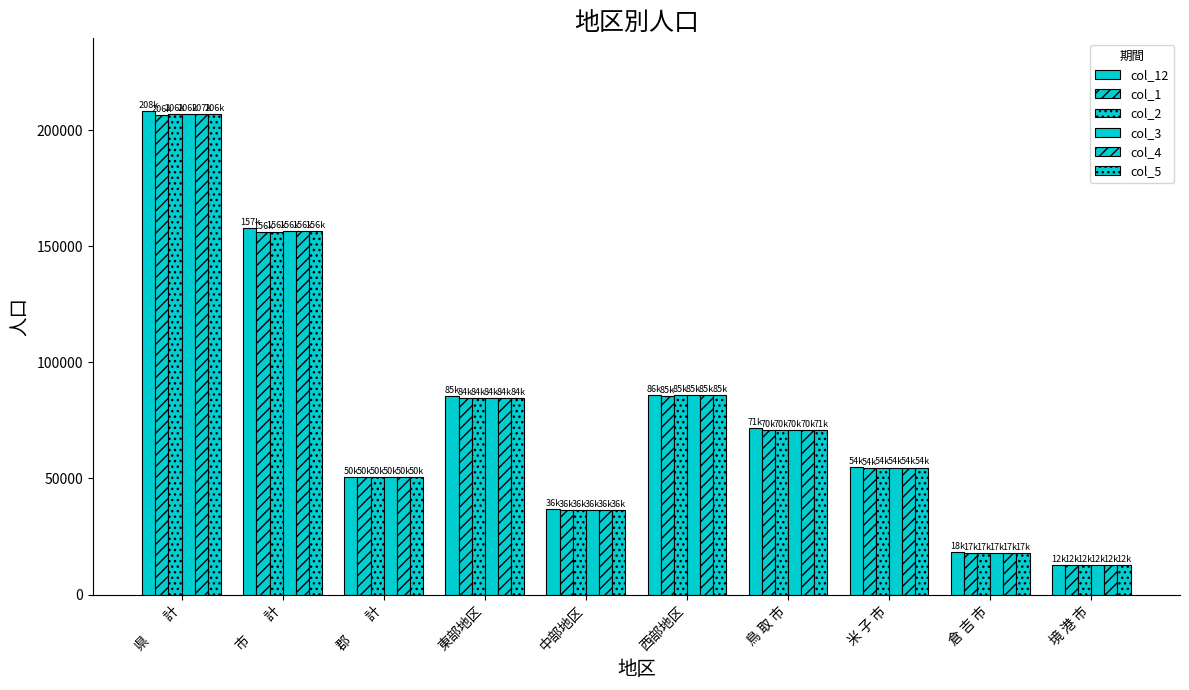

At which label does col_12 first exceed 71671?

県　　計